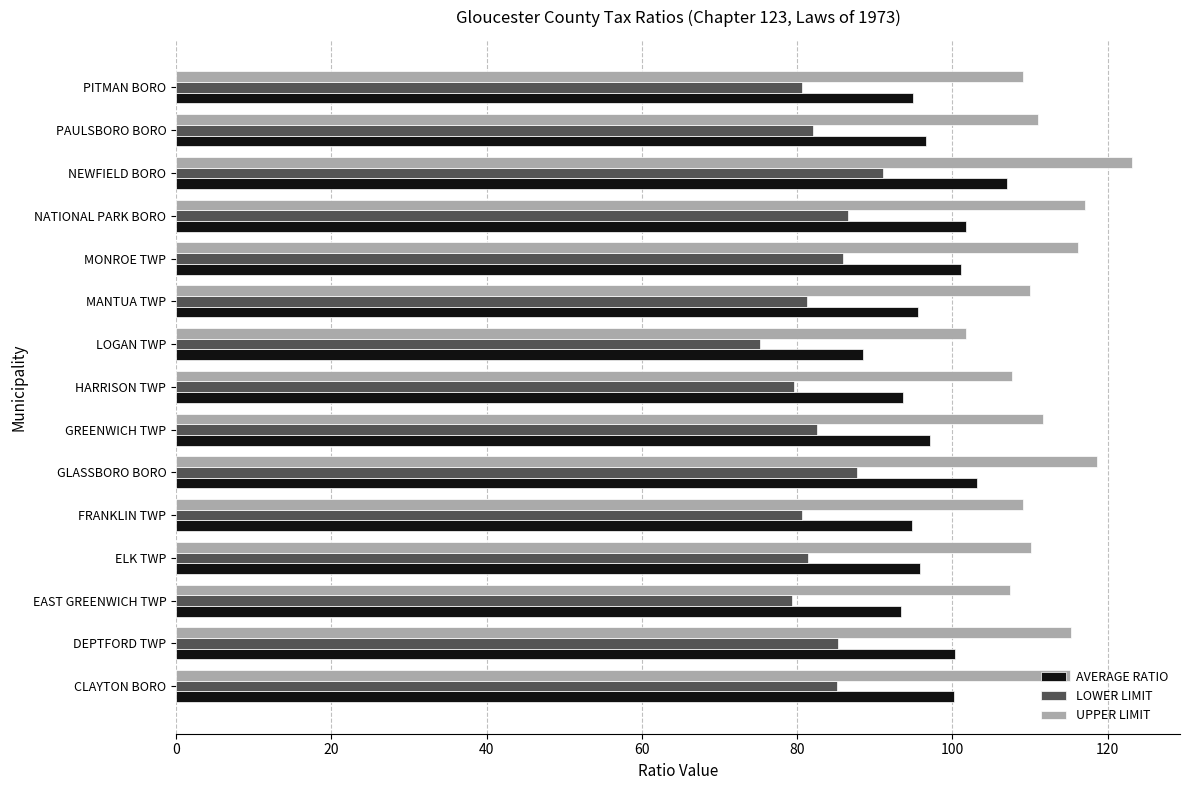

Which series has the widest spread of values?

UPPER LIMIT